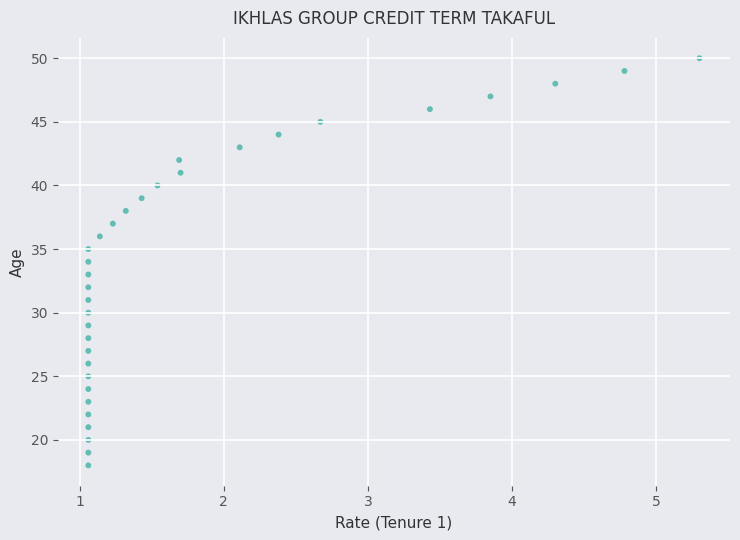

What is the range of Y values (max minus min)?

32